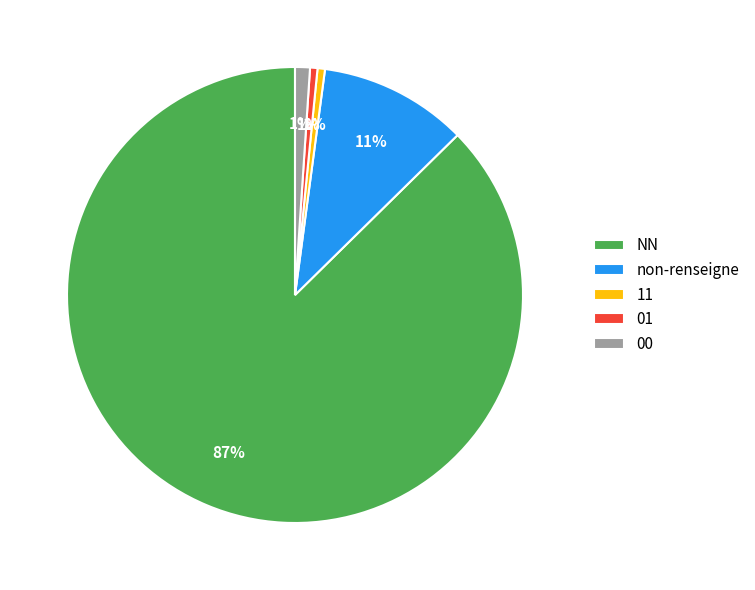

To the nearest percent, what is the average slice percentage?

20%